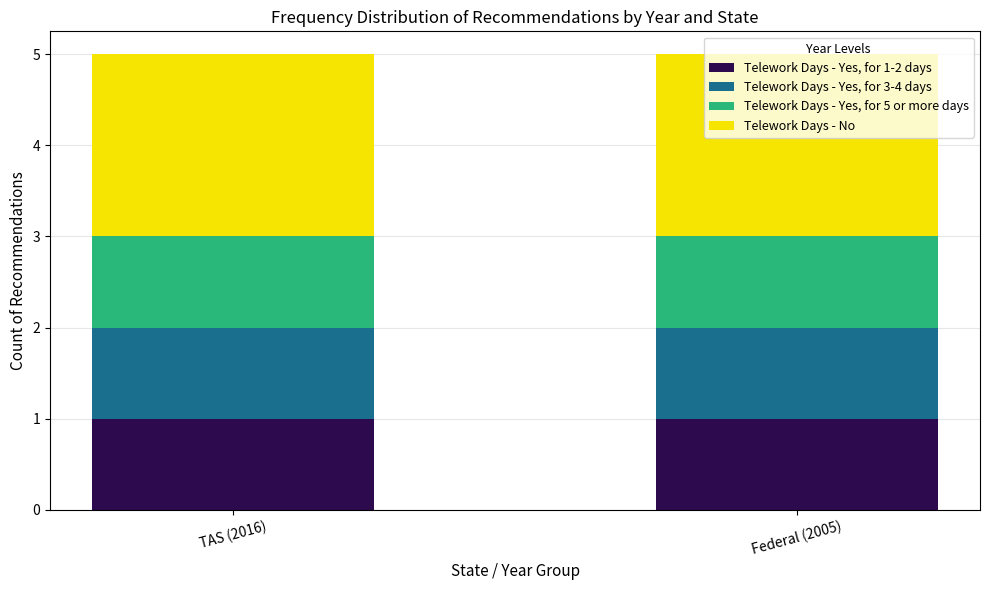

What is the total value across all series at Federal (2005)?

5